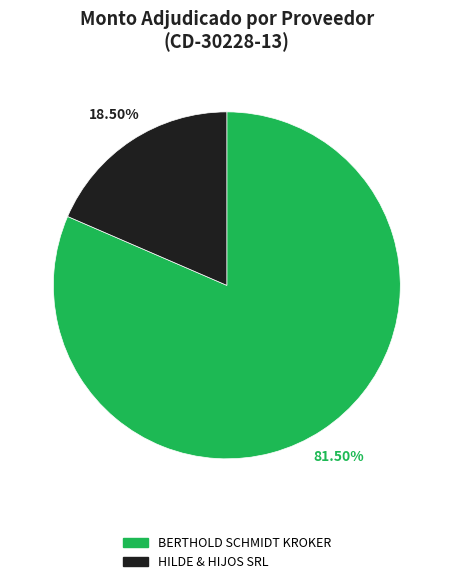

Combined, what portion of the pie is BERTHOLD SCHMIDT KROKER and HILDE & HIJOS SRL?

100.0%